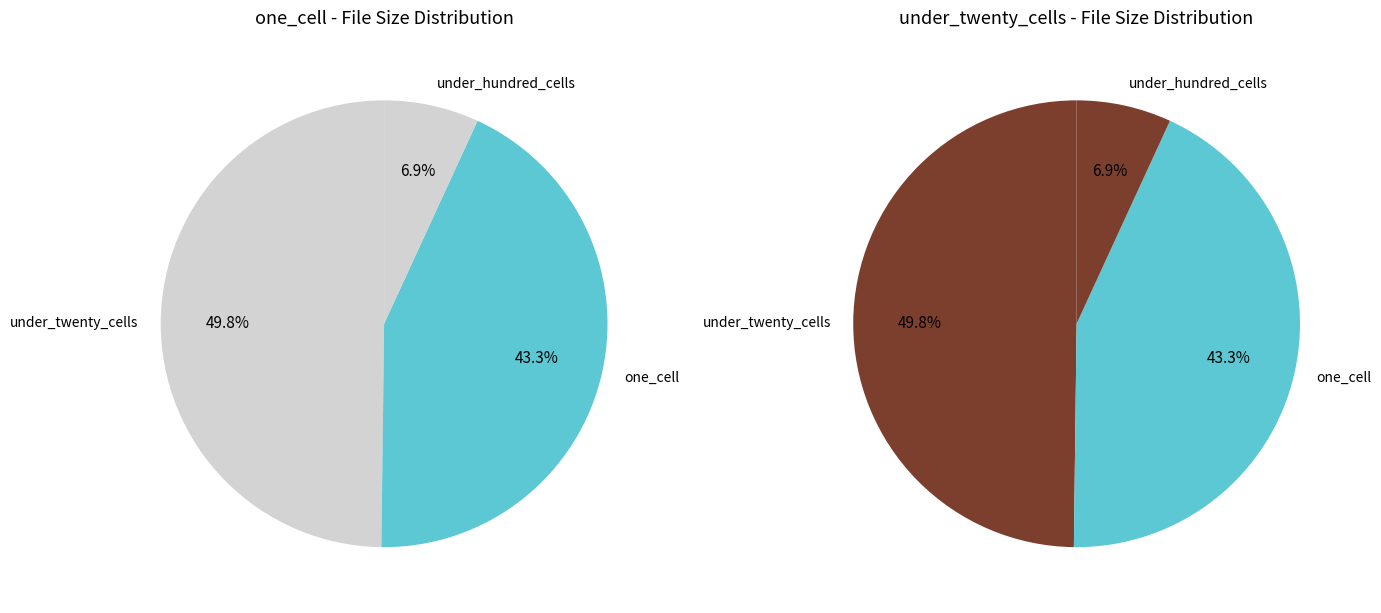

Which has a higher value, 30 or 38?

38